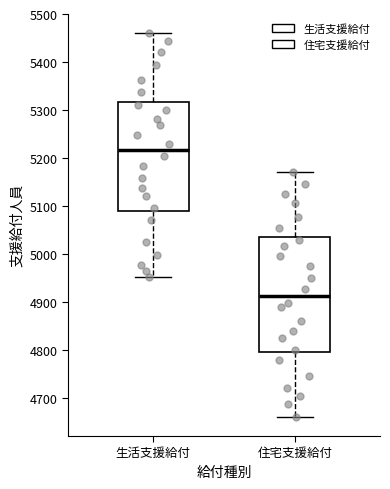

Reading left to right, transcribe this box plot: for each box, give where its median line is, the range the box spans, and where its two whiskers end, as read against the y-axis. The values are not printed on the chart, so give them approximately, as read against the axis.

生活支援給付: median 5220, box 5090 to 5320, whiskers 4950 to 5460
住宅支援給付: median 4910, box 4800 to 5040, whiskers 4660 to 5170